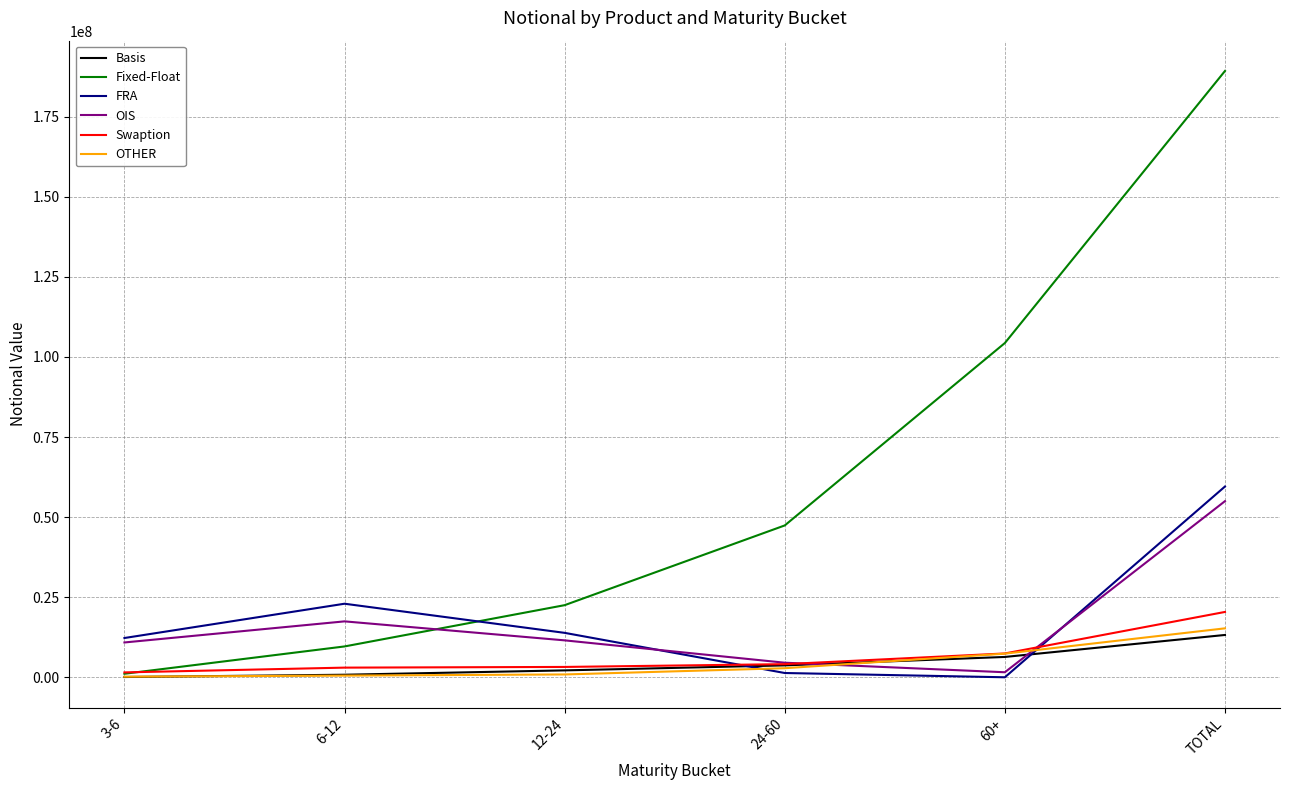

Which series has the largest total across all categories?

Fixed-Float